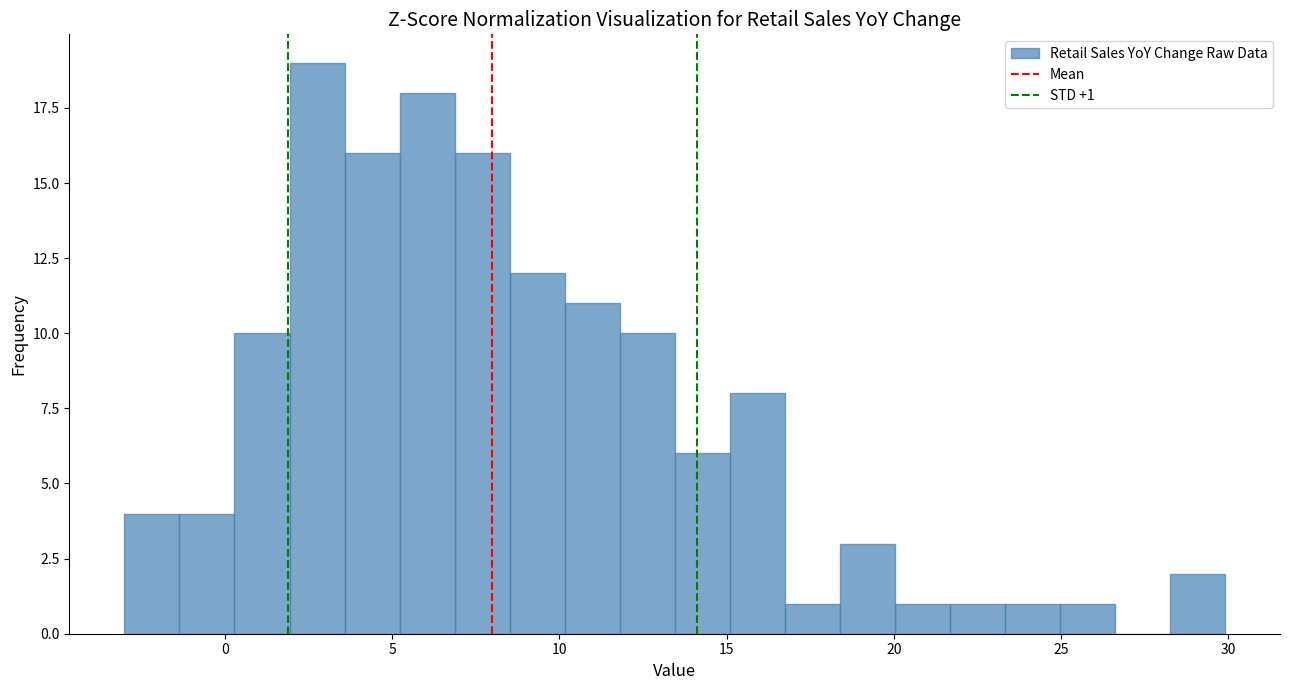

Around what value on the x-axis is the tallest bar? Give the approximate position of its centre, as read against the axis.

3.0